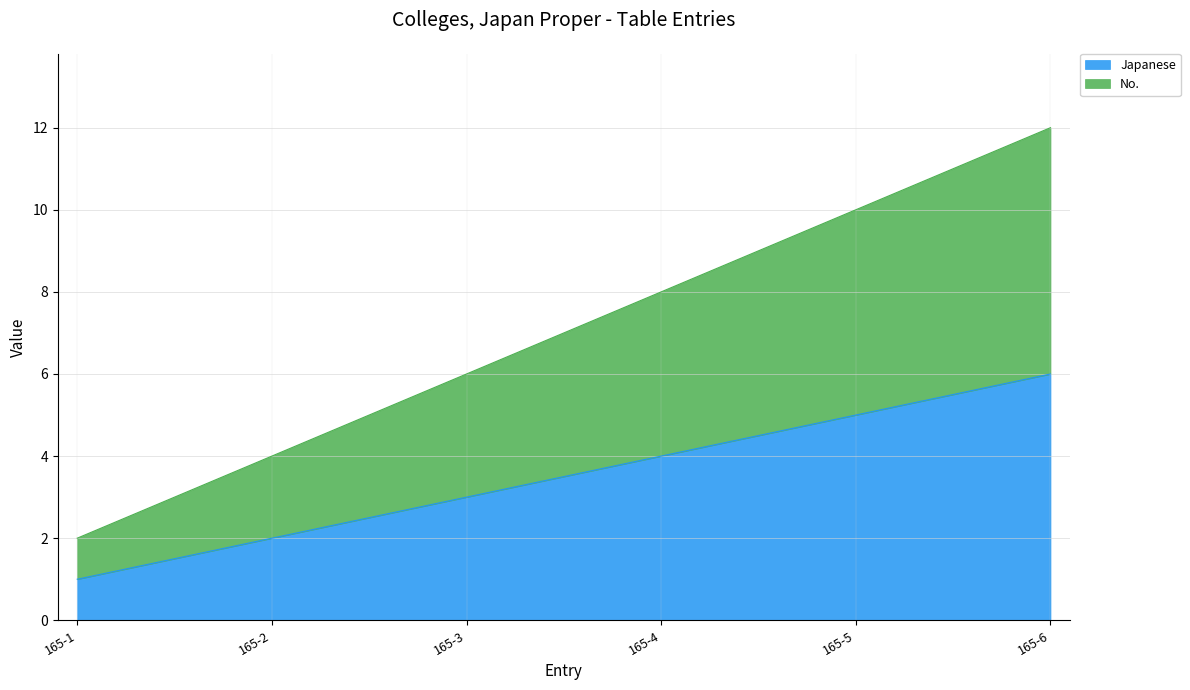

Which label corresponds to the largest value in the chart?

165-6